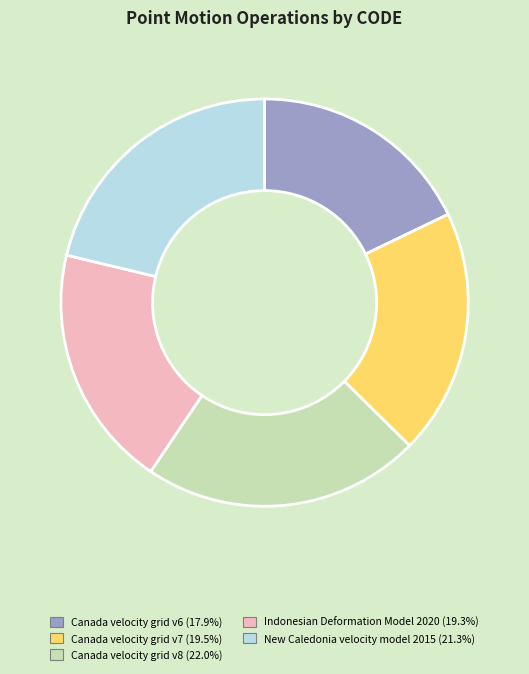

Combined, do Canada velocity grid v8 (22.0%) and Indonesian Deformation Model 2020 (19.3%) account for over 50%?

No